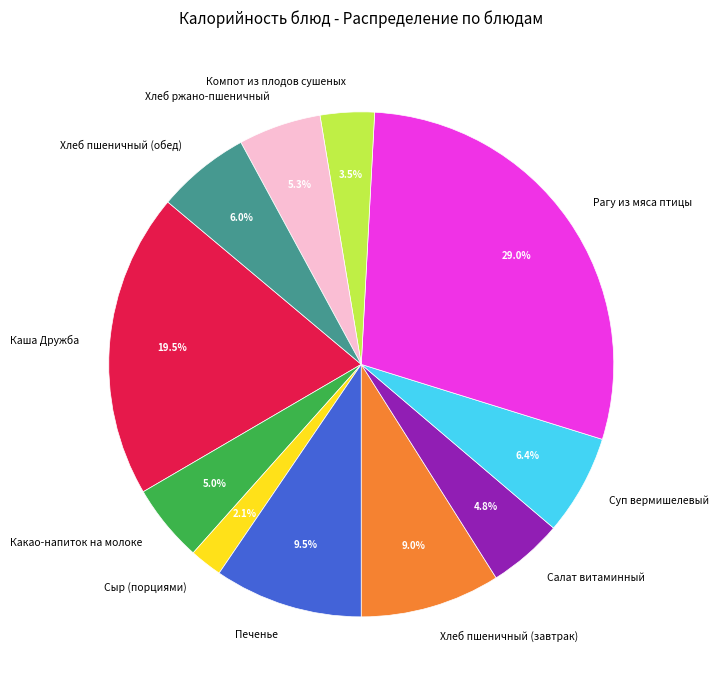

To the nearest percent, what is the difference between the largest and smallest slice percentages?

27%